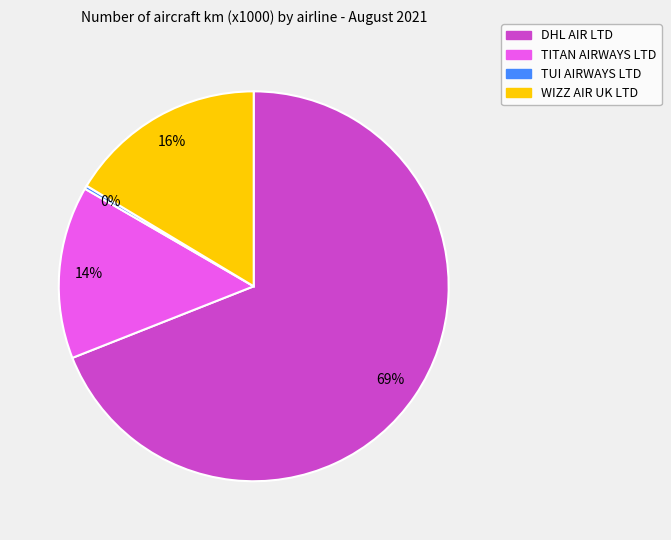

What is the smallest slice in the pie chart?

TUI AIRWAYS LTD